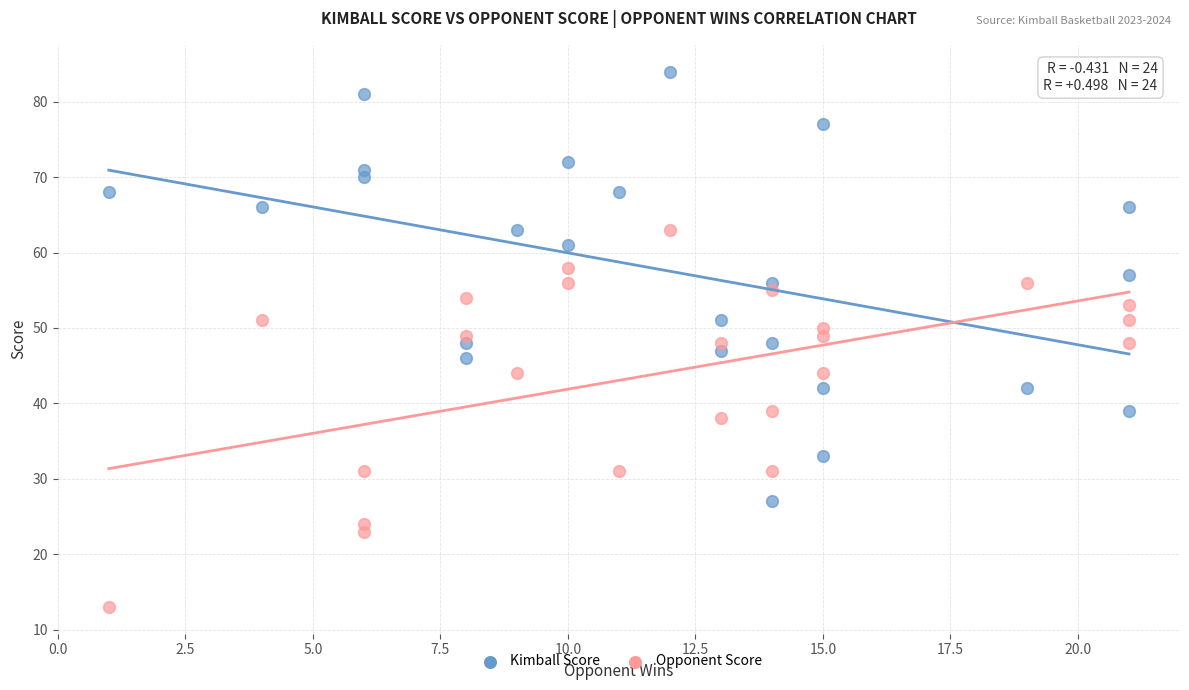

What are all the series names shown in the legend?

Kimball Score, Opponent Score